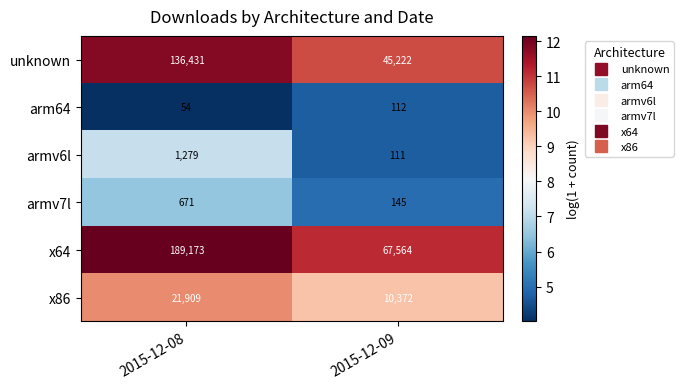

At which category is the sum across all series the highest?

2015-12-08